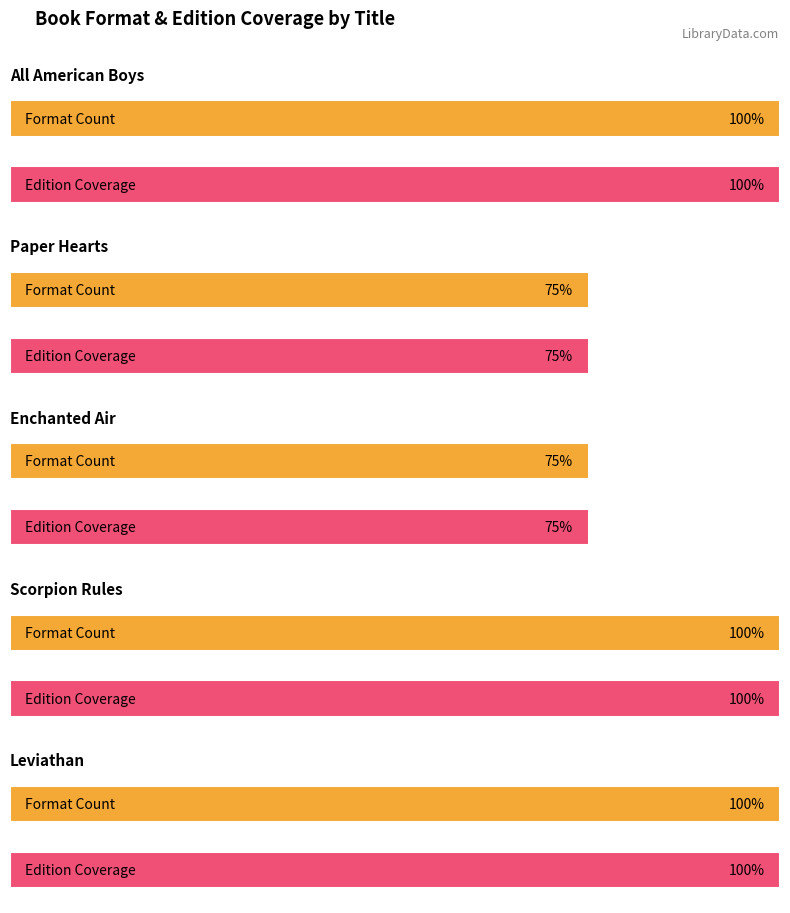

Are the bars horizontal?

Yes